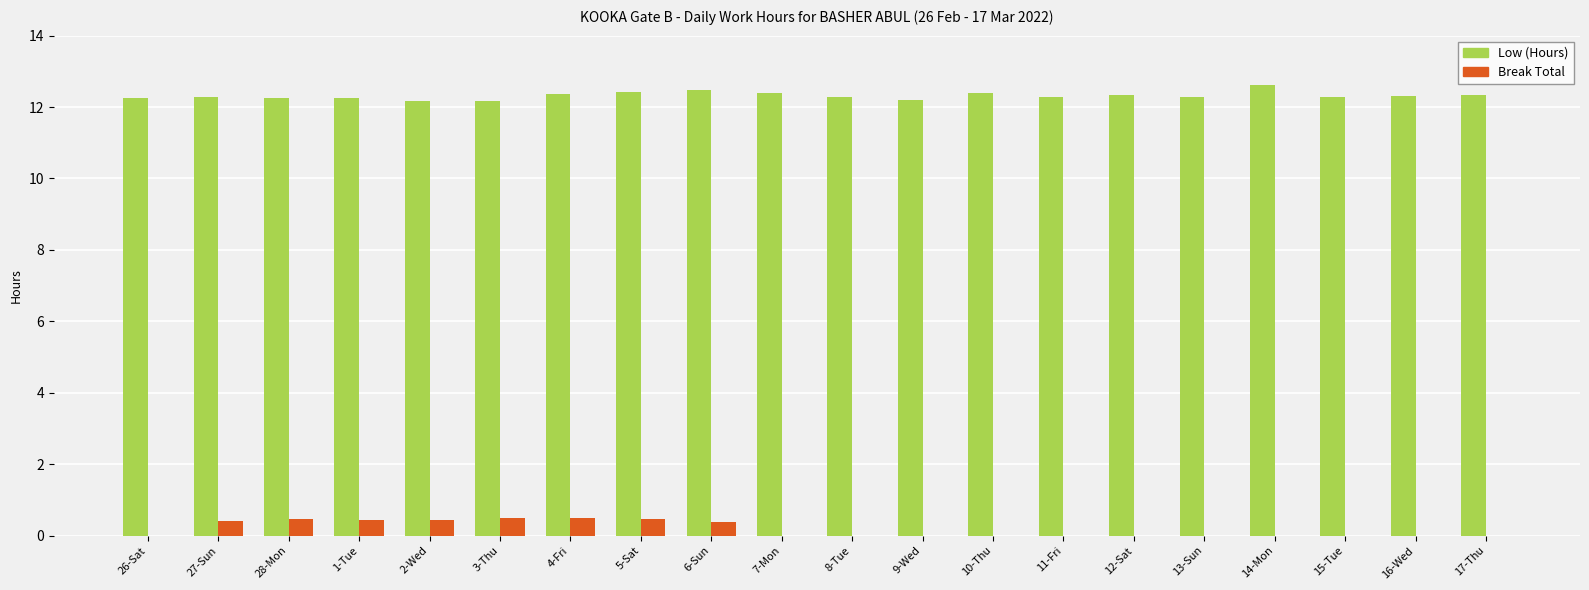

Does the chart contain stacked bars?

No